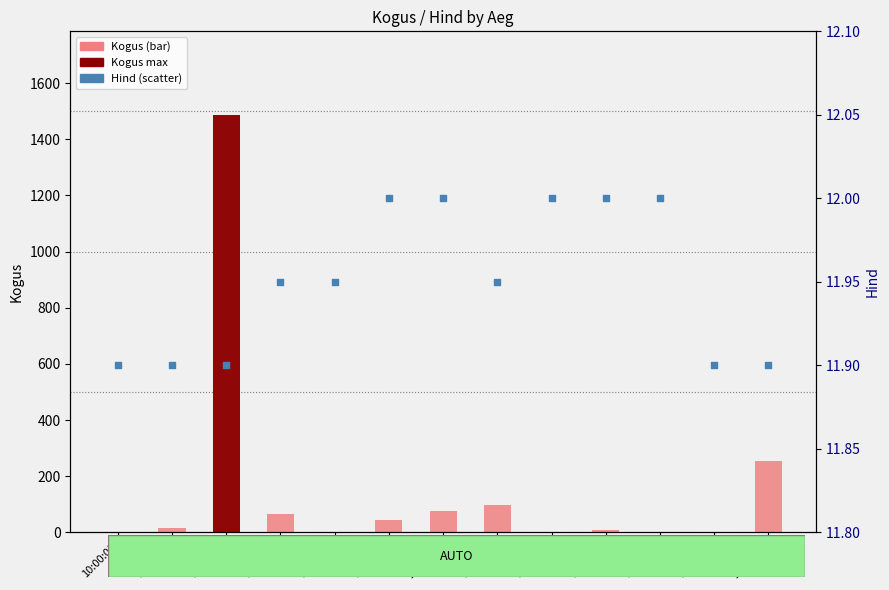

At how many categories does at least one series exceed 1342?

1